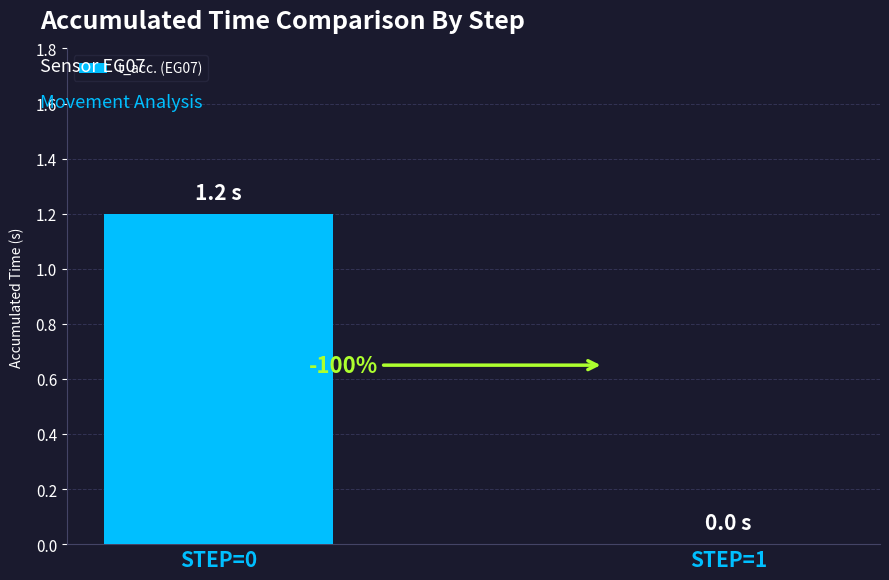

Rank the categories by value from highest to lowest.

STEP=0, STEP=1